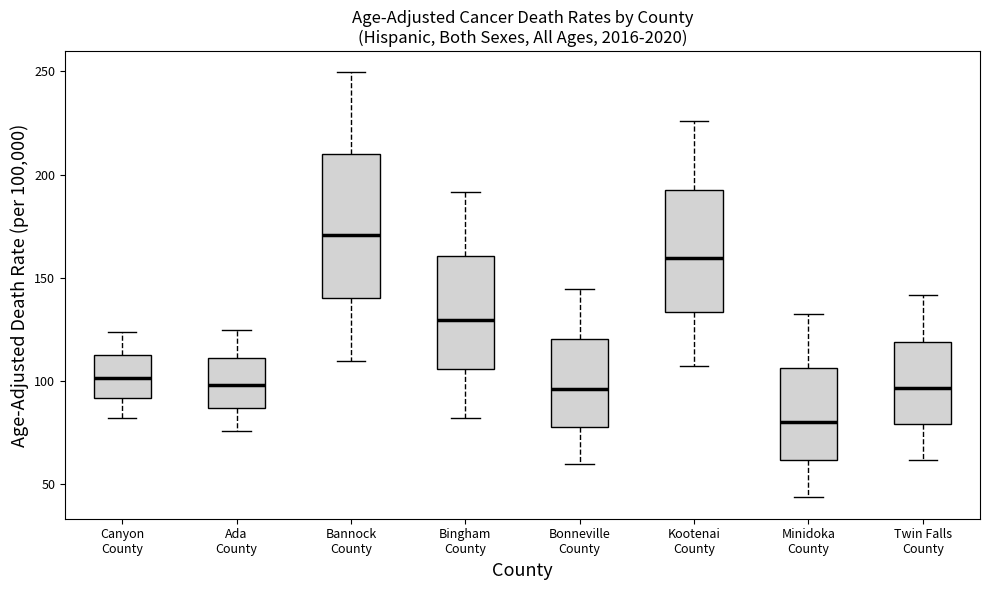

Where is the lower edge of the box for Bingham County on the y-axis? The values are not printed on the chart, so give them approximately, as read against the axis.

105